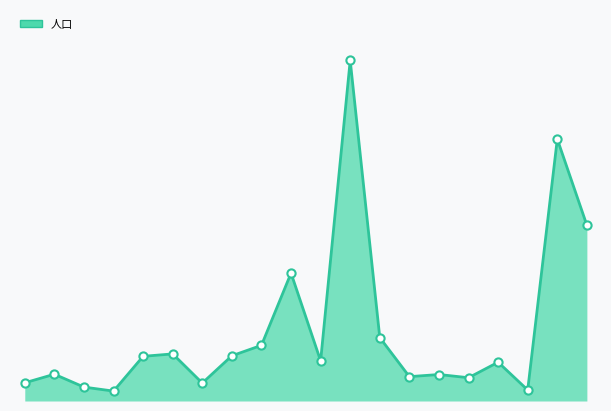

Is this an area chart (filled region under the line)?

Yes